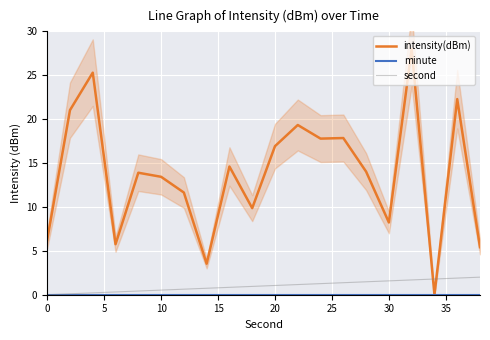

Which series has the largest range (max minus min)?

intensity(dBm)